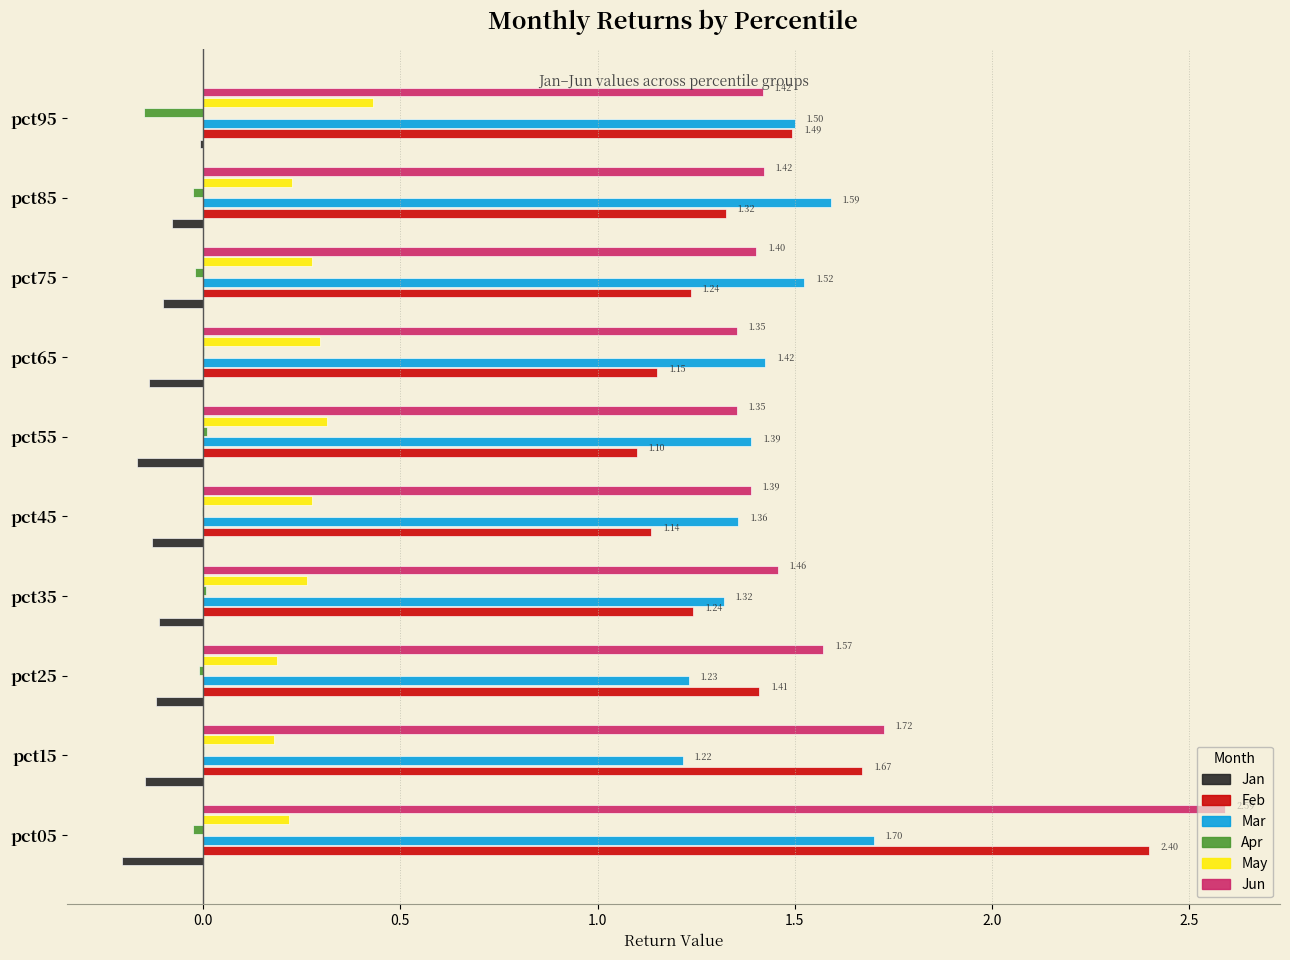

What is the total value across all series at pct35?

4.2